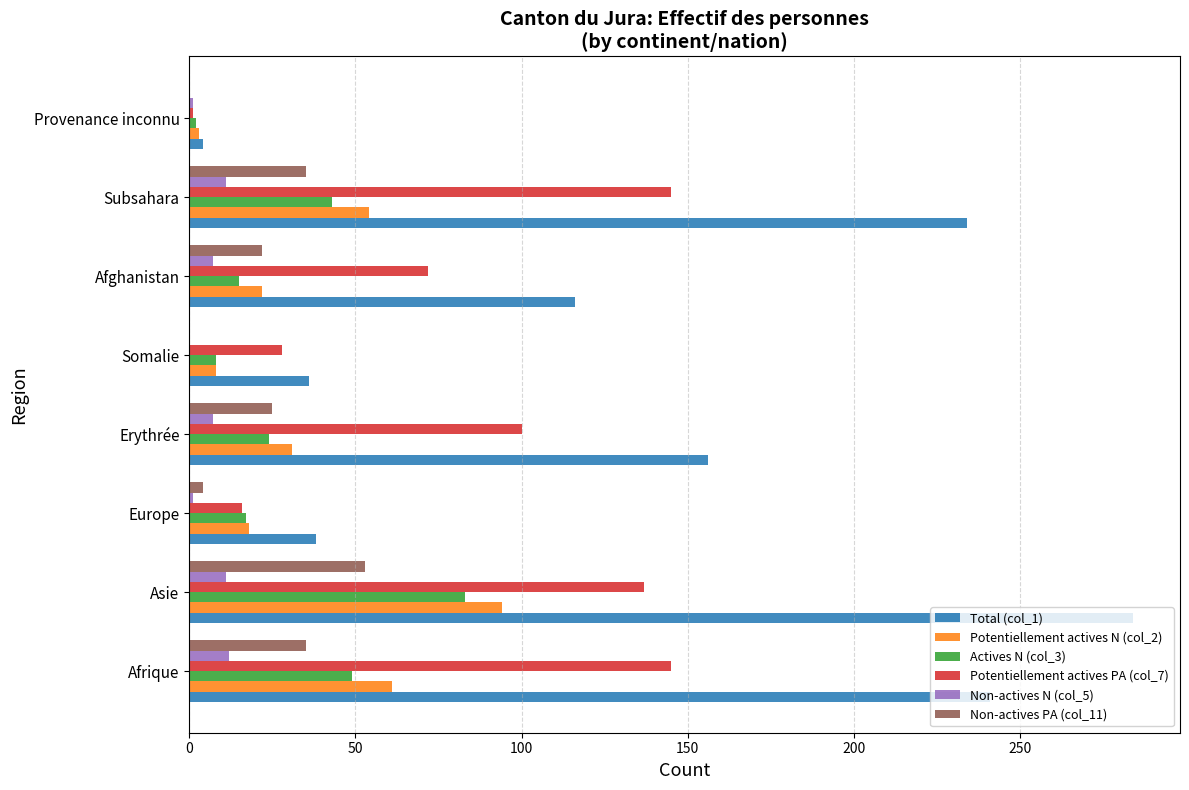

What is the total value across all series at Asie?

662